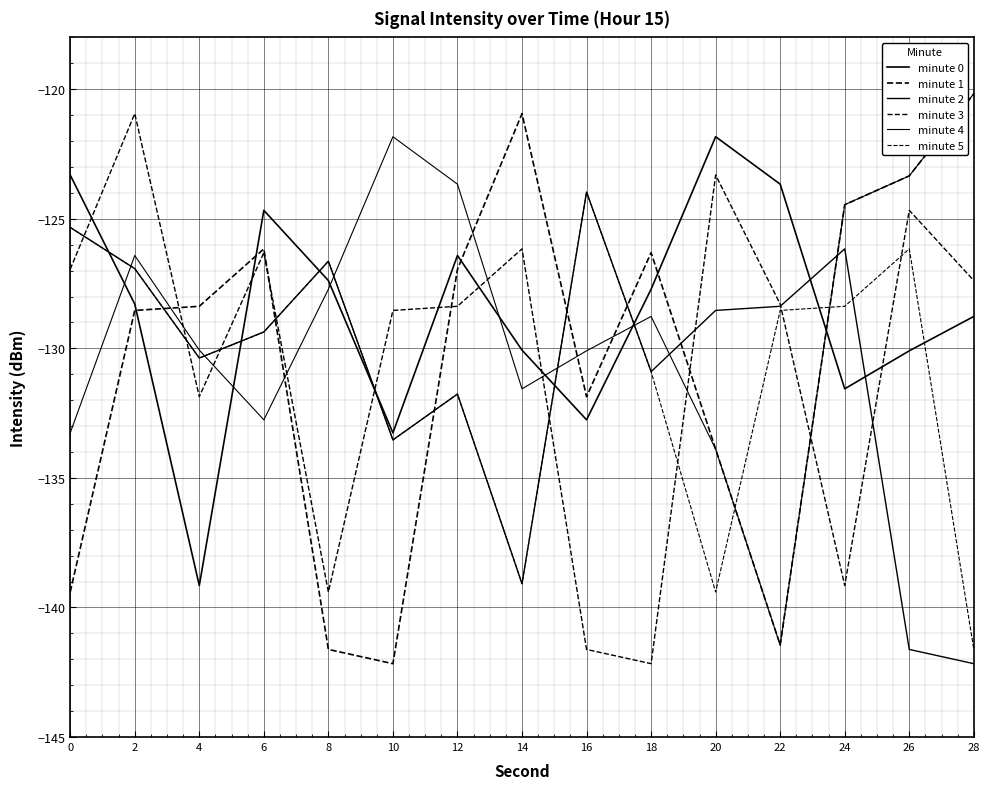

Reading left to right, transcribe all the data shown in this chart.

minute 0: -123.3	-128.3	-139.2	-124.7	-127.4	-133.3	-126.4	-130.1	-132.8	-127.7	-121.8	-123.7	-131.6	-130.1	-128.8
minute 1: -139.4	-128.5	-128.4	-126.2	-141.6	-142.2	-126.9	-120.9	-131.9	-126.3	-133.9	-141.4	-124.5	-123.3	-120.2
minute 2: -125.3	-126.9	-130.4	-129.4	-126.6	-133.5	-131.8	-139.1	-124.0	-130.9	-128.5	-128.4	-126.2	-141.6	-142.2
minute 3: -126.9	-120.9	-131.9	-126.3	-139.4	-128.5	-128.4	-126.2	-141.6	-142.2	-123.3	-128.3	-139.2	-124.7	-127.4
minute 4: -133.3	-126.4	-130.1	-132.8	-127.7	-121.8	-123.7	-131.6	-130.1	-128.8	-133.9	-141.4	-124.5	-123.3	-120.2
minute 5: -125.3	-126.9	-130.4	-129.4	-126.6	-133.5	-131.8	-139.1	-124.0	-130.9	-139.4	-128.5	-128.4	-126.2	-141.6